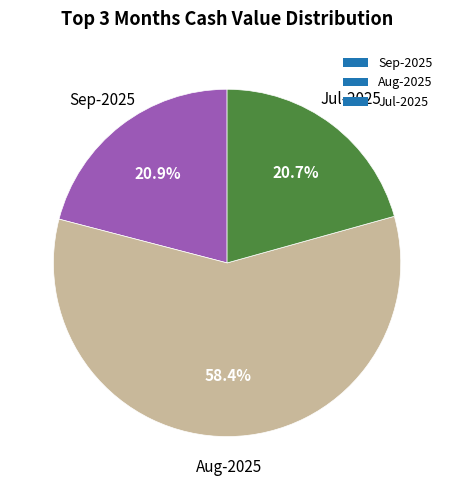

Between Aug-2025 and Jul-2025, which is larger?

Aug-2025